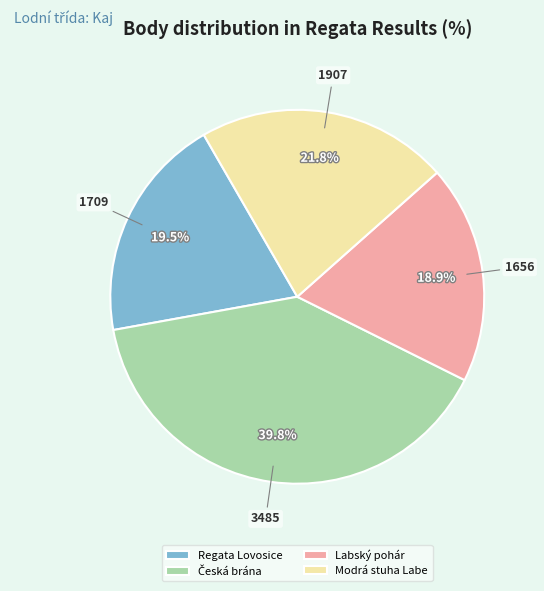

Approximately how many times larger is the value at Labský pohár compared to Modrá stuha Labe?

0.9